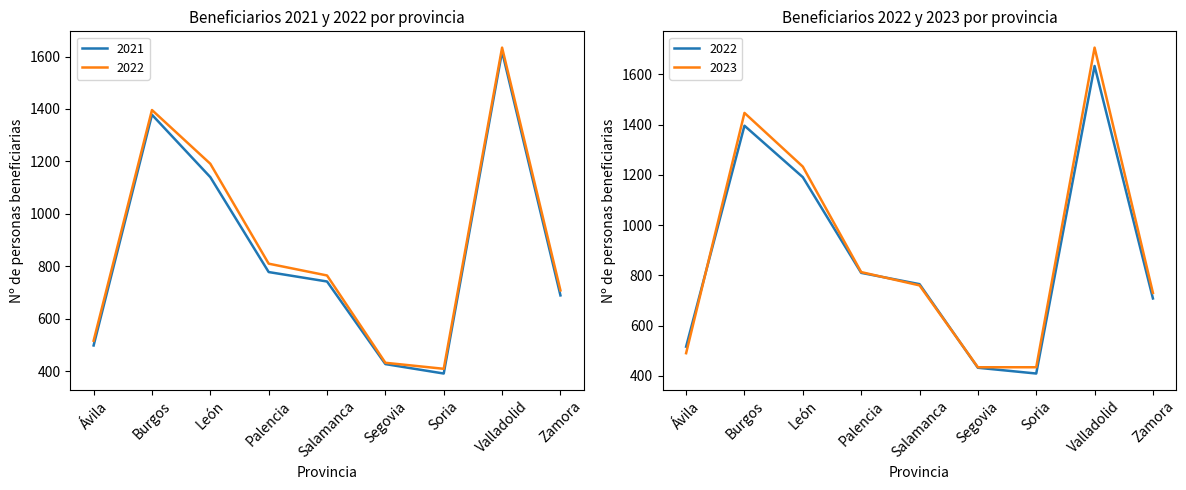

Between Palencia and Segovia, which series saw the biggest shift?

2023